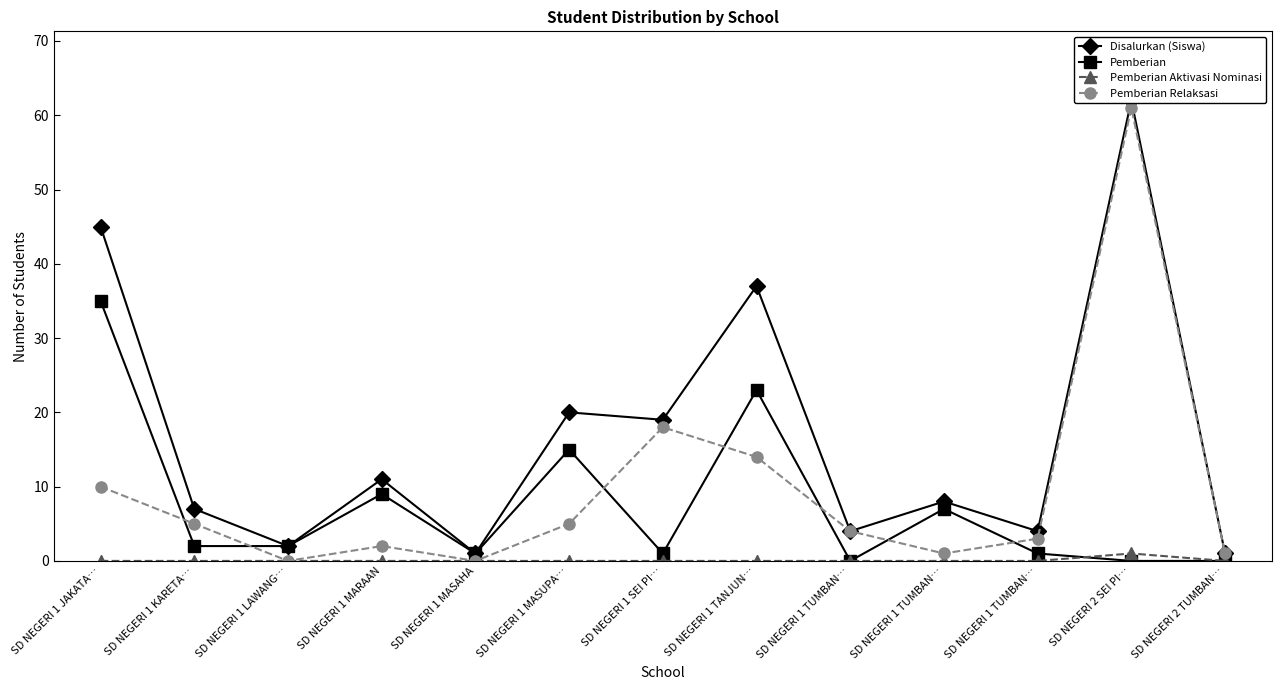

What is the sum of the Pemberian Aktivasi Nominasi values at SD NEGERI 2 SEI PI… and SD NEGERI 1 TUMBAN…?

1